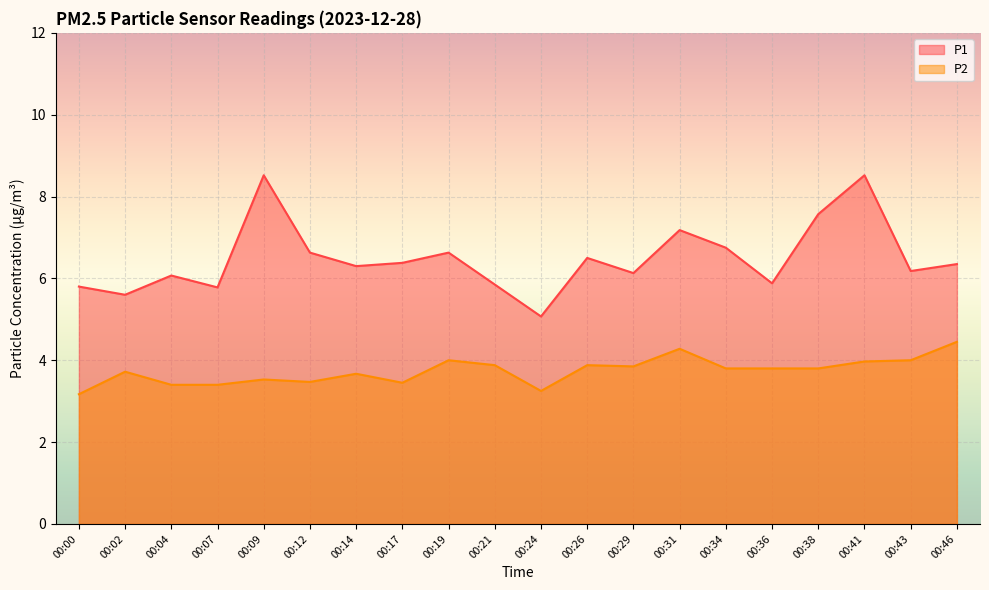

What is the value of the P1 point at the 7th from the left?

6.3